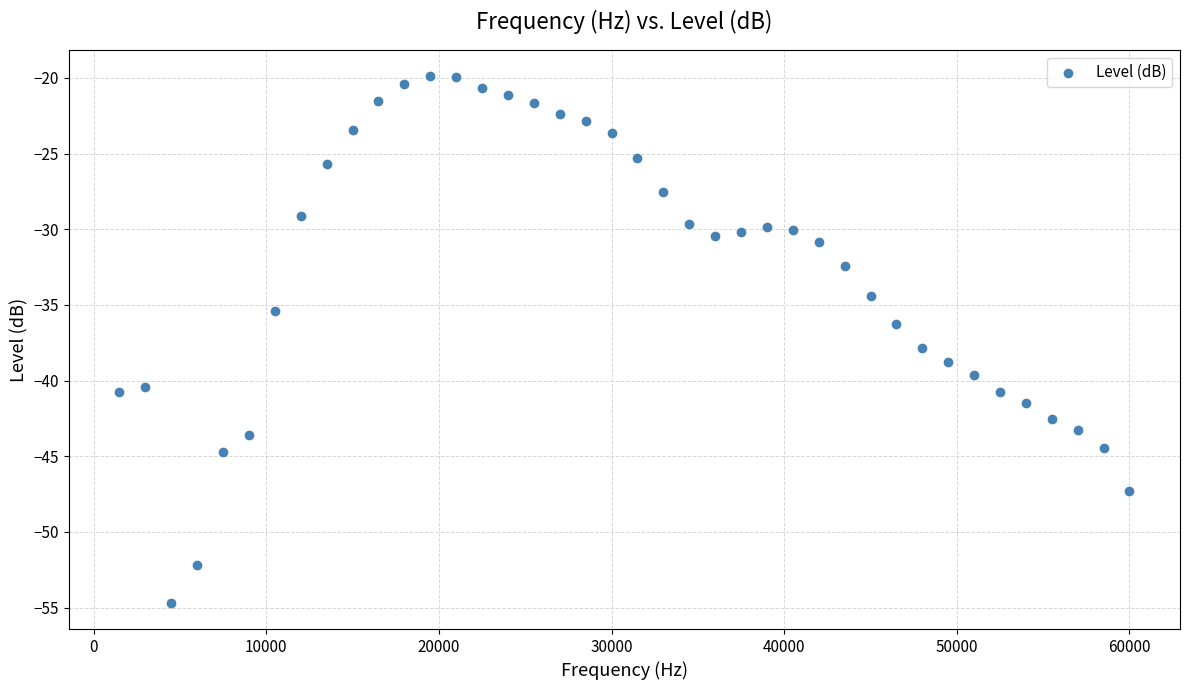

What is the range of Y values (max minus min)?

34.8